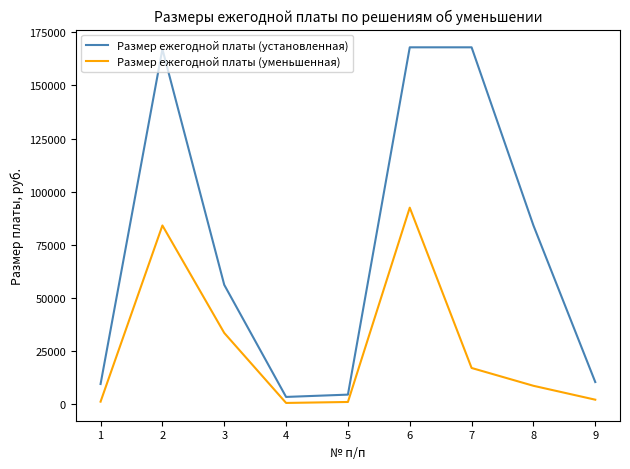

How many lines are shown in the chart?

2